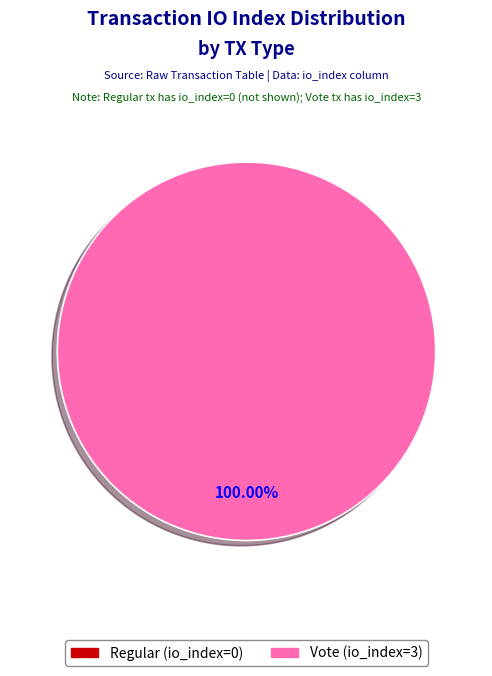

How many slices are in this pie chart?

1